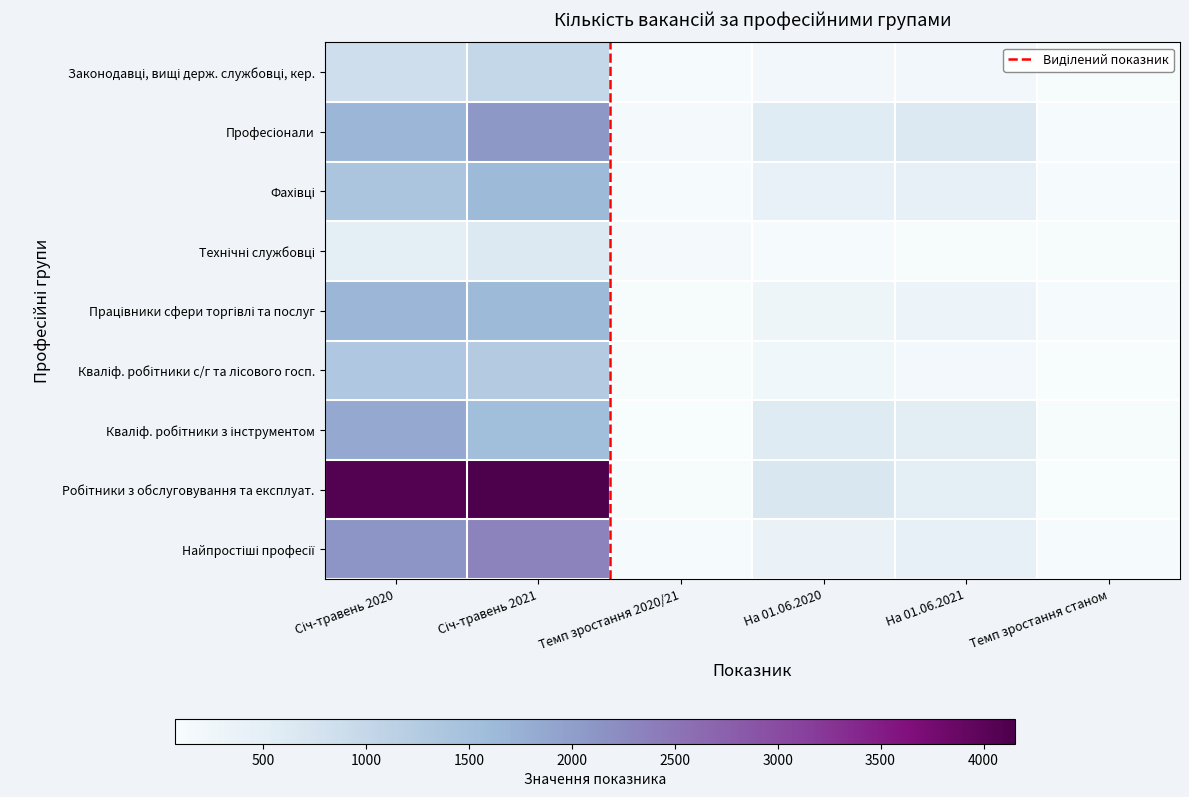

Which series has the largest range (max minus min)?

Робітники з обслуговування та експлуат.